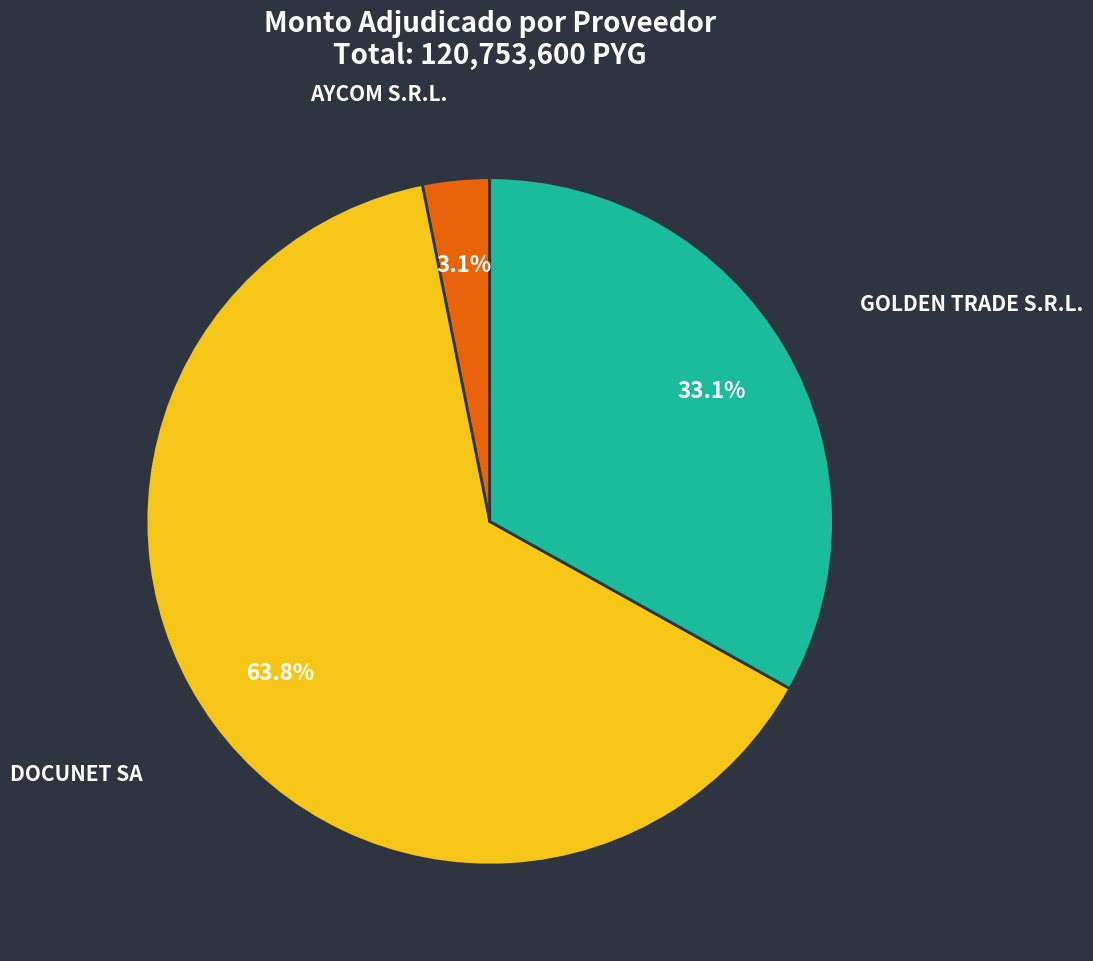

To the nearest percent, what is the difference between the DOCUNET SA and AYCOM S.R.L. slice percentages?

61%